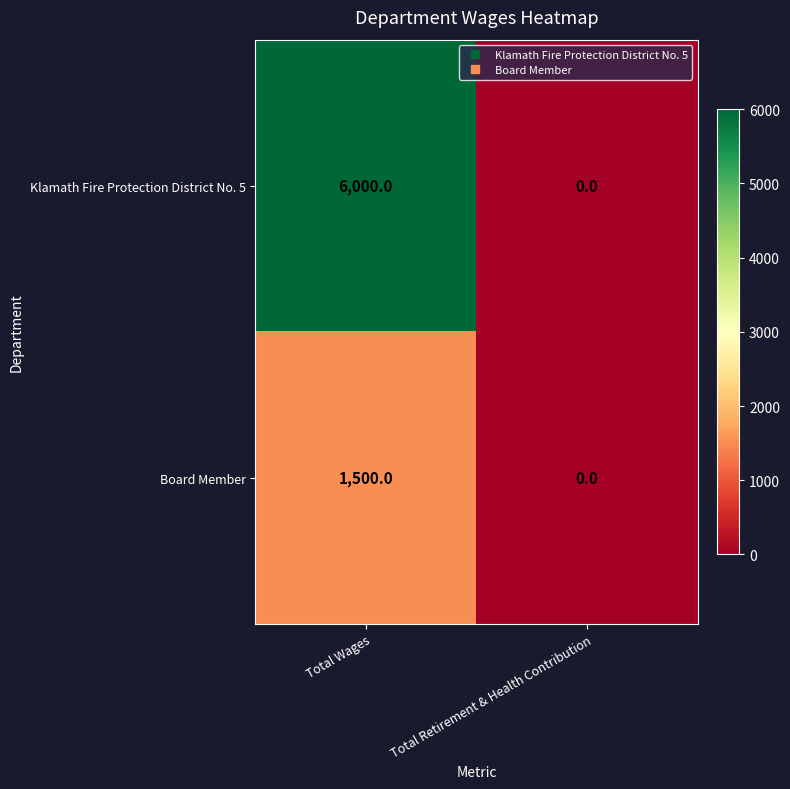

Read the Board Member value at Total Wages, to the nearest 10.

1500